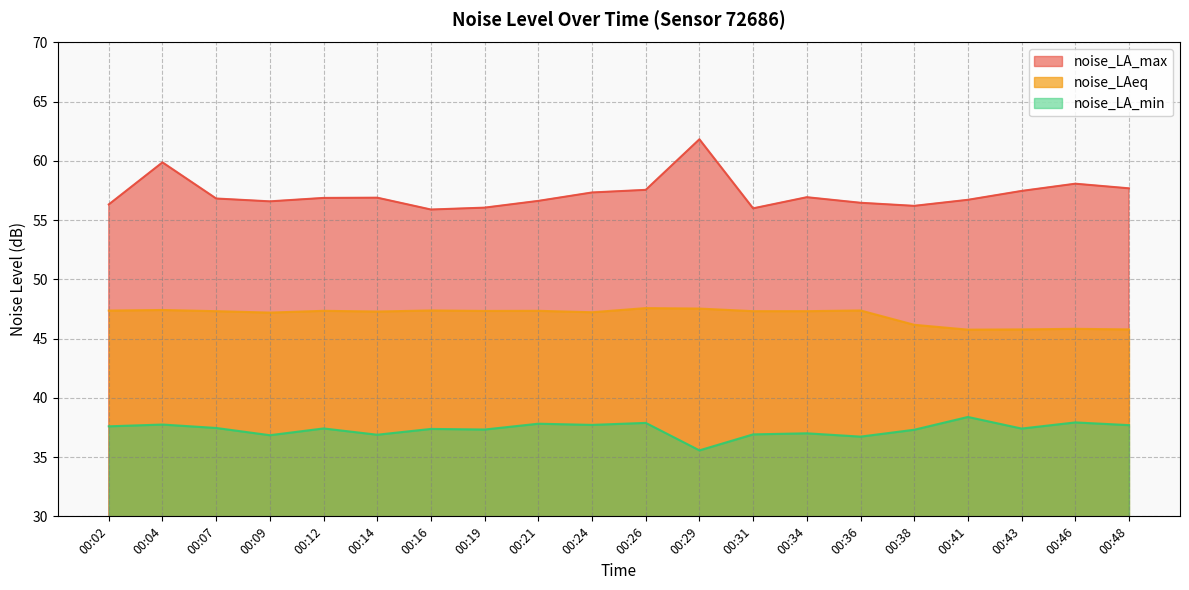

Which series has the widest spread of values?

noise_LA_max